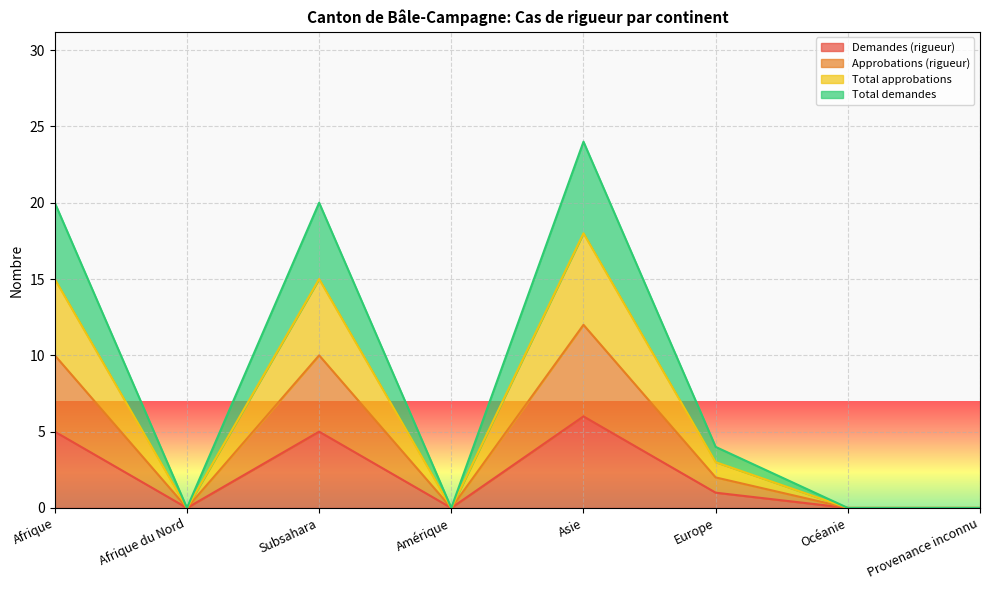

True or false: Demandes (rigueur) and Total demandes cross at least once.

False